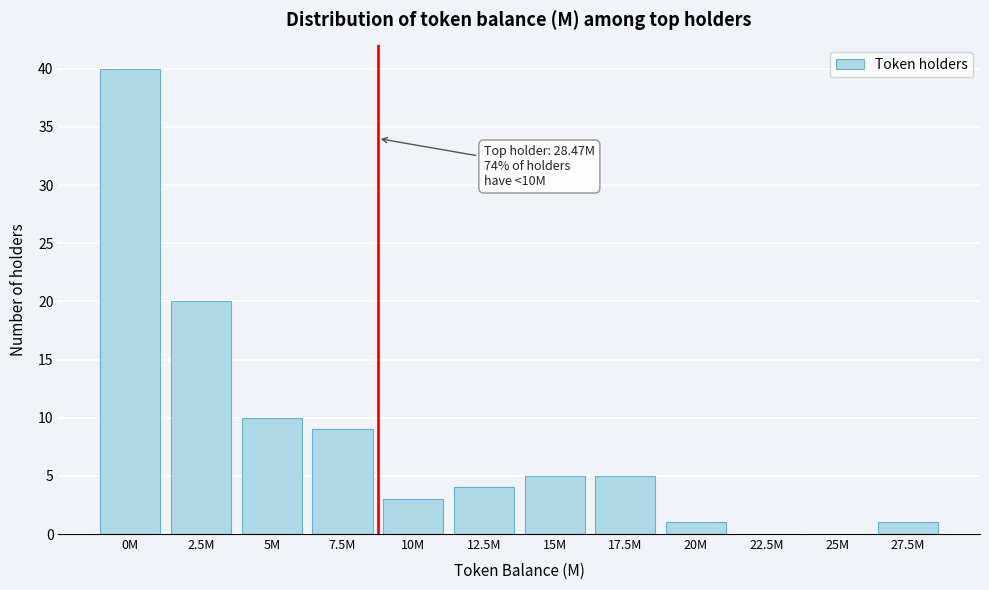

Reading right to left, what are all the values shown in this chart?

27.5M=1	25M=0	22.5M=0	20M=1	17.5M=5	15M=5	12.5M=4	10M=3	7.5M=9	5M=10	2.5M=20	0M=40